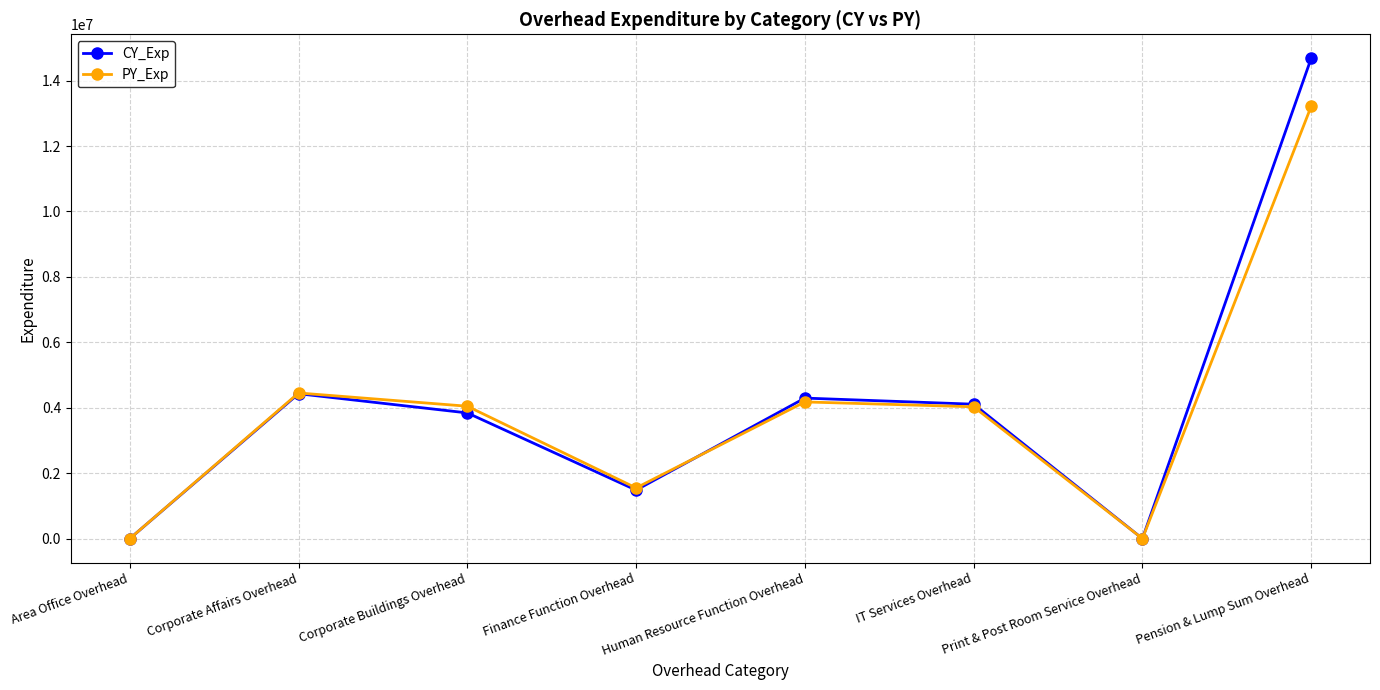

How many values in the PY_Exp series are below 4046700?

4